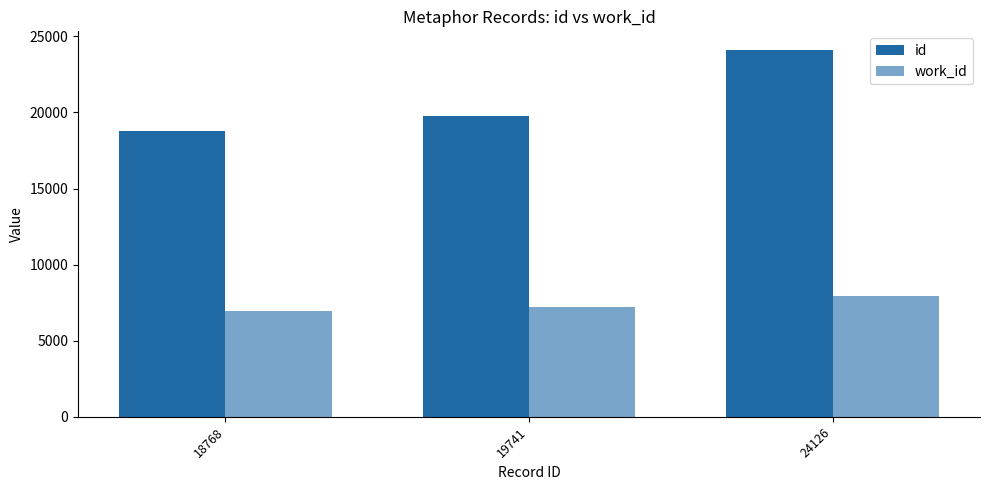

At how many categories does at least one series exceed 7029?

3